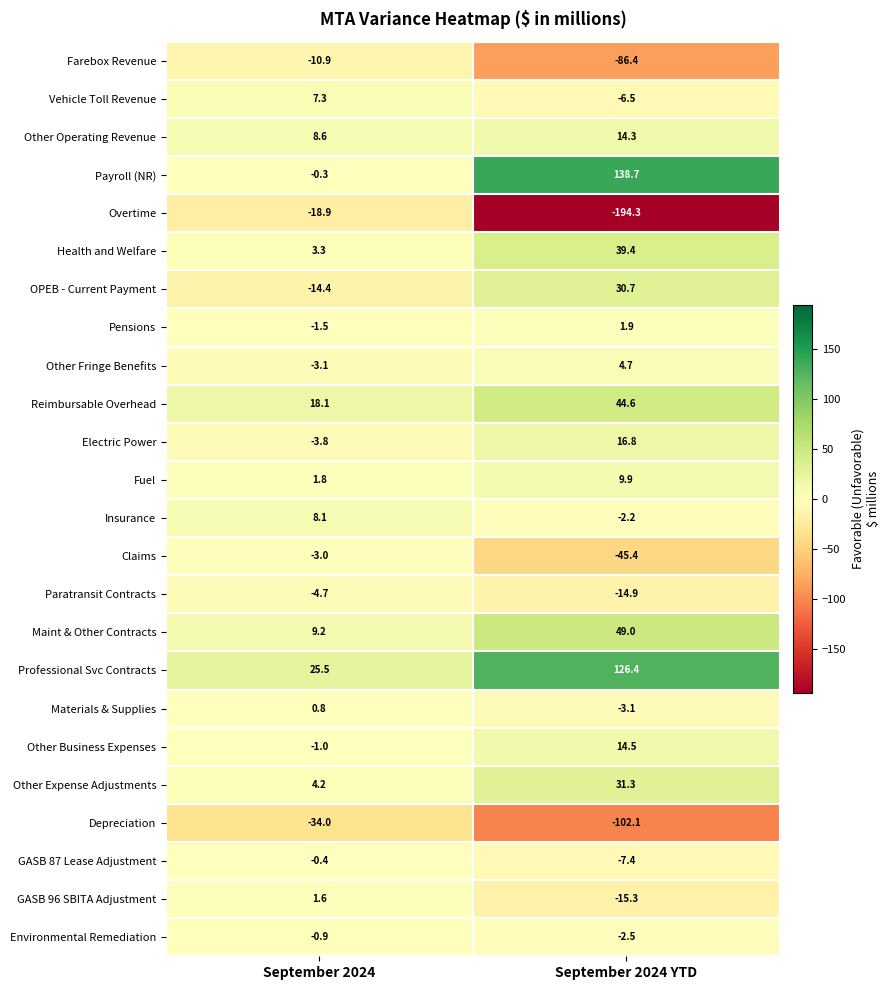

At which category does the chart reach its peak across all series?

September 2024 YTD